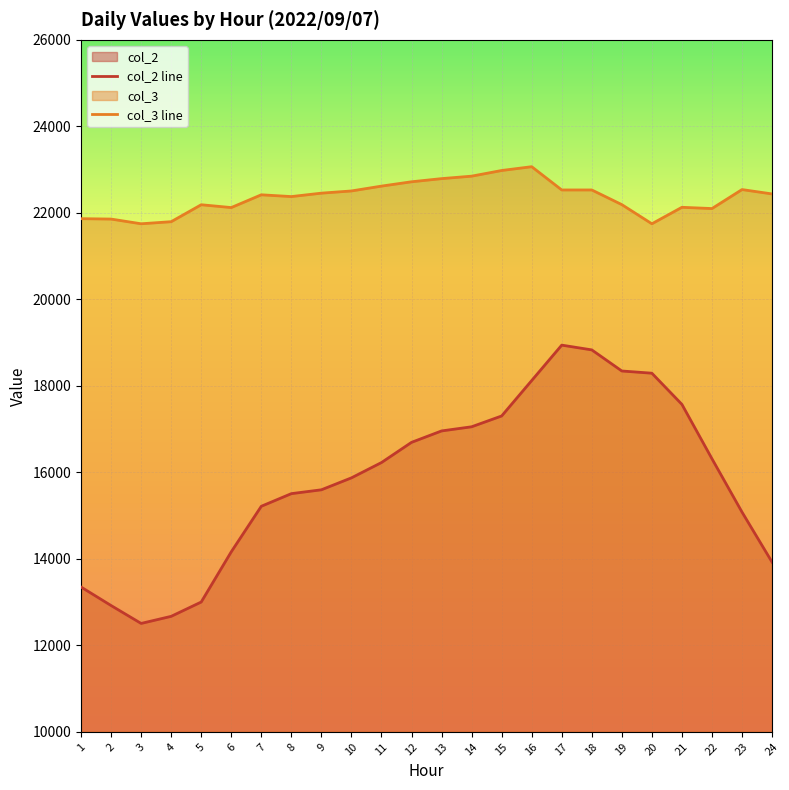

Which category has the highest value across all series?

16